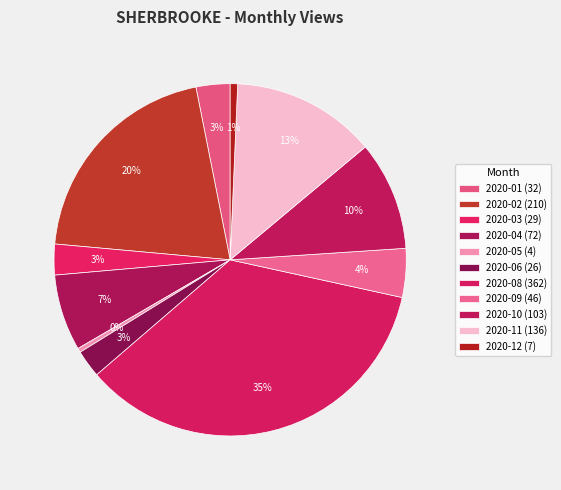

How many slices are in this pie chart?

11